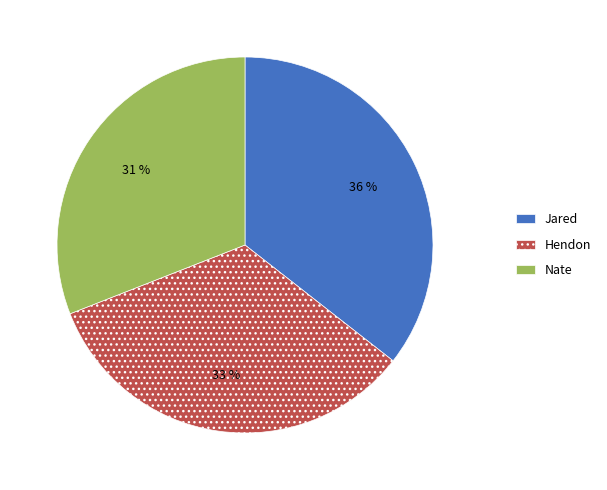

Between Hendon and Jared, which is larger?

Jared